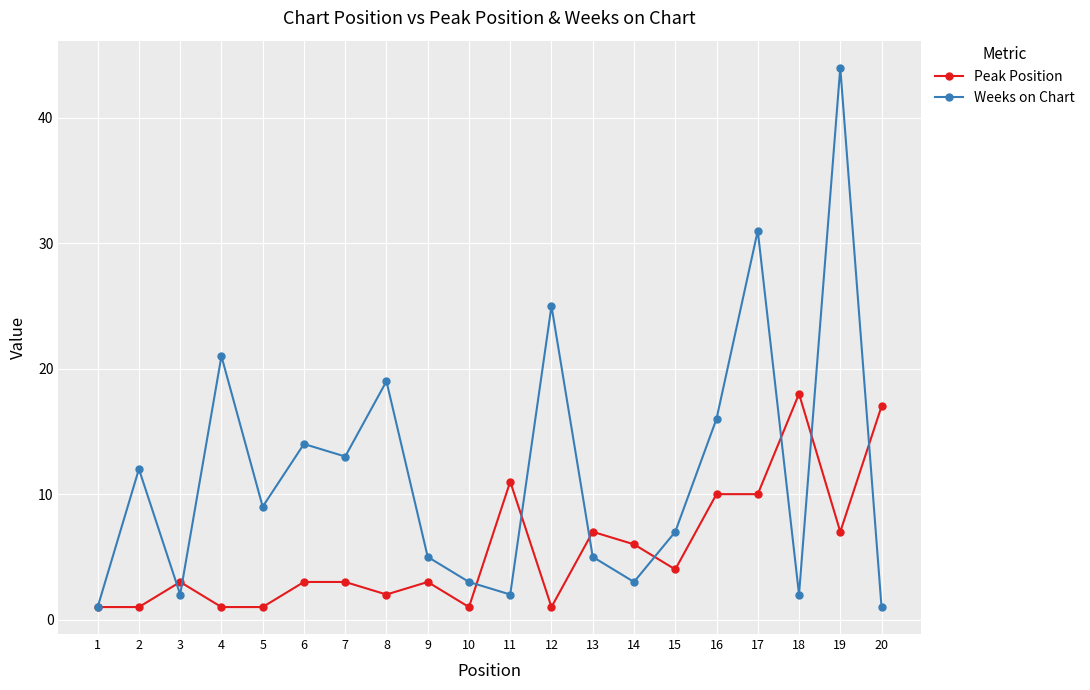

What is the value of the Peak Position point at the 7th from the left?

3